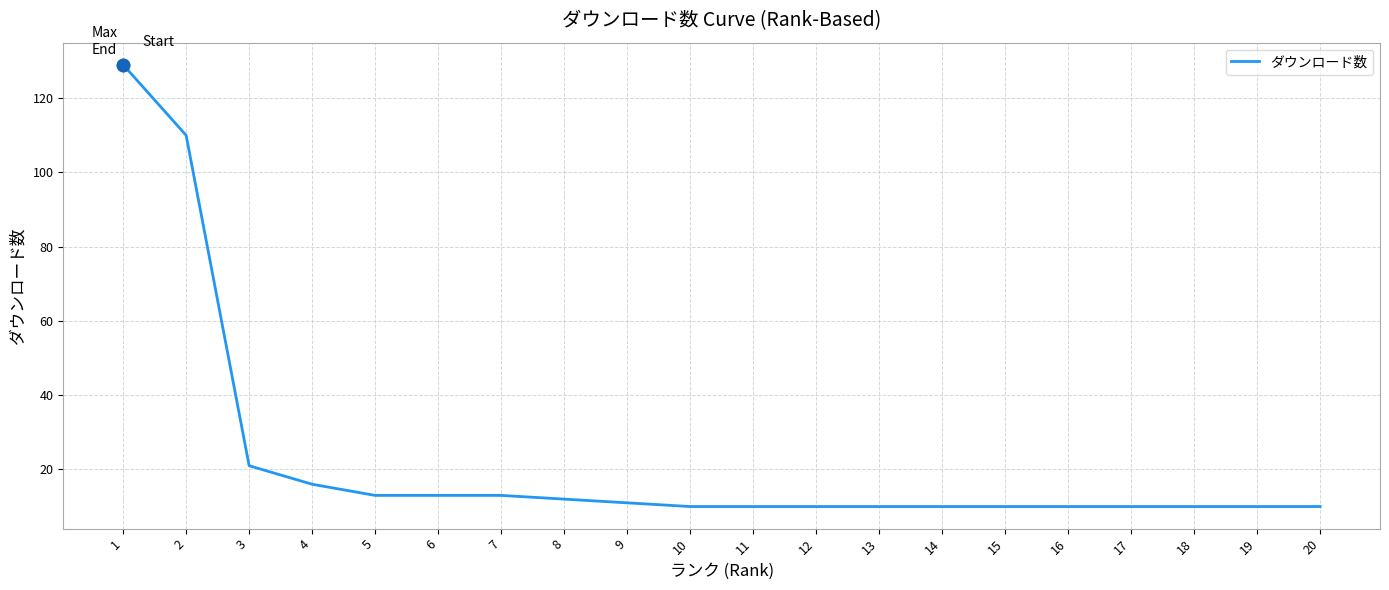

What is the change in value from 4 to 6?

-3